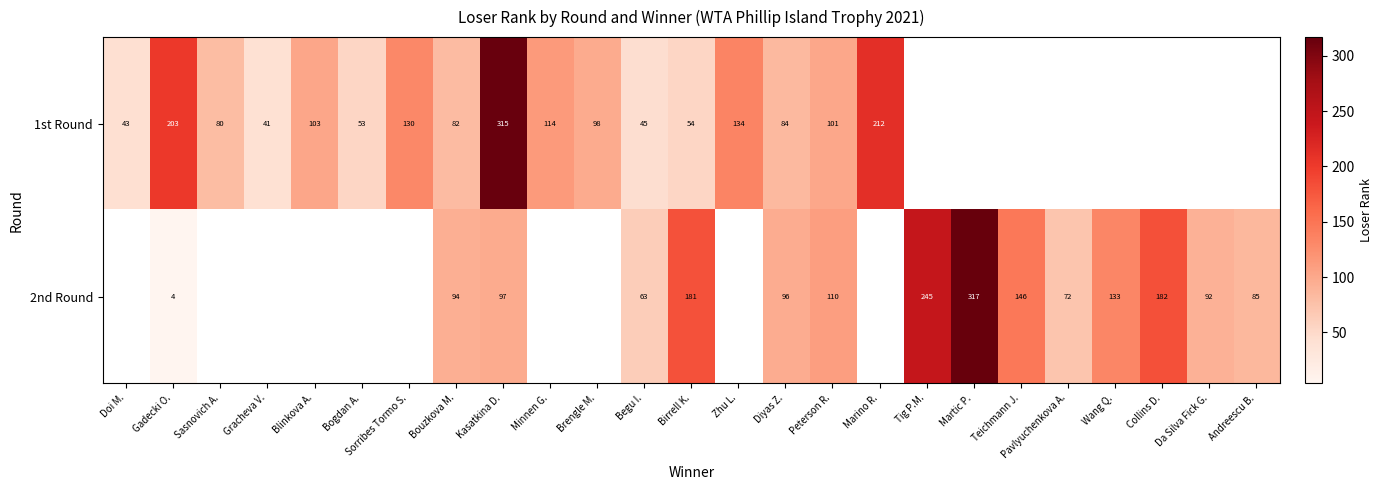

Rank the series at Kasatkina D. from lowest to highest value.

2nd Round, 1st Round